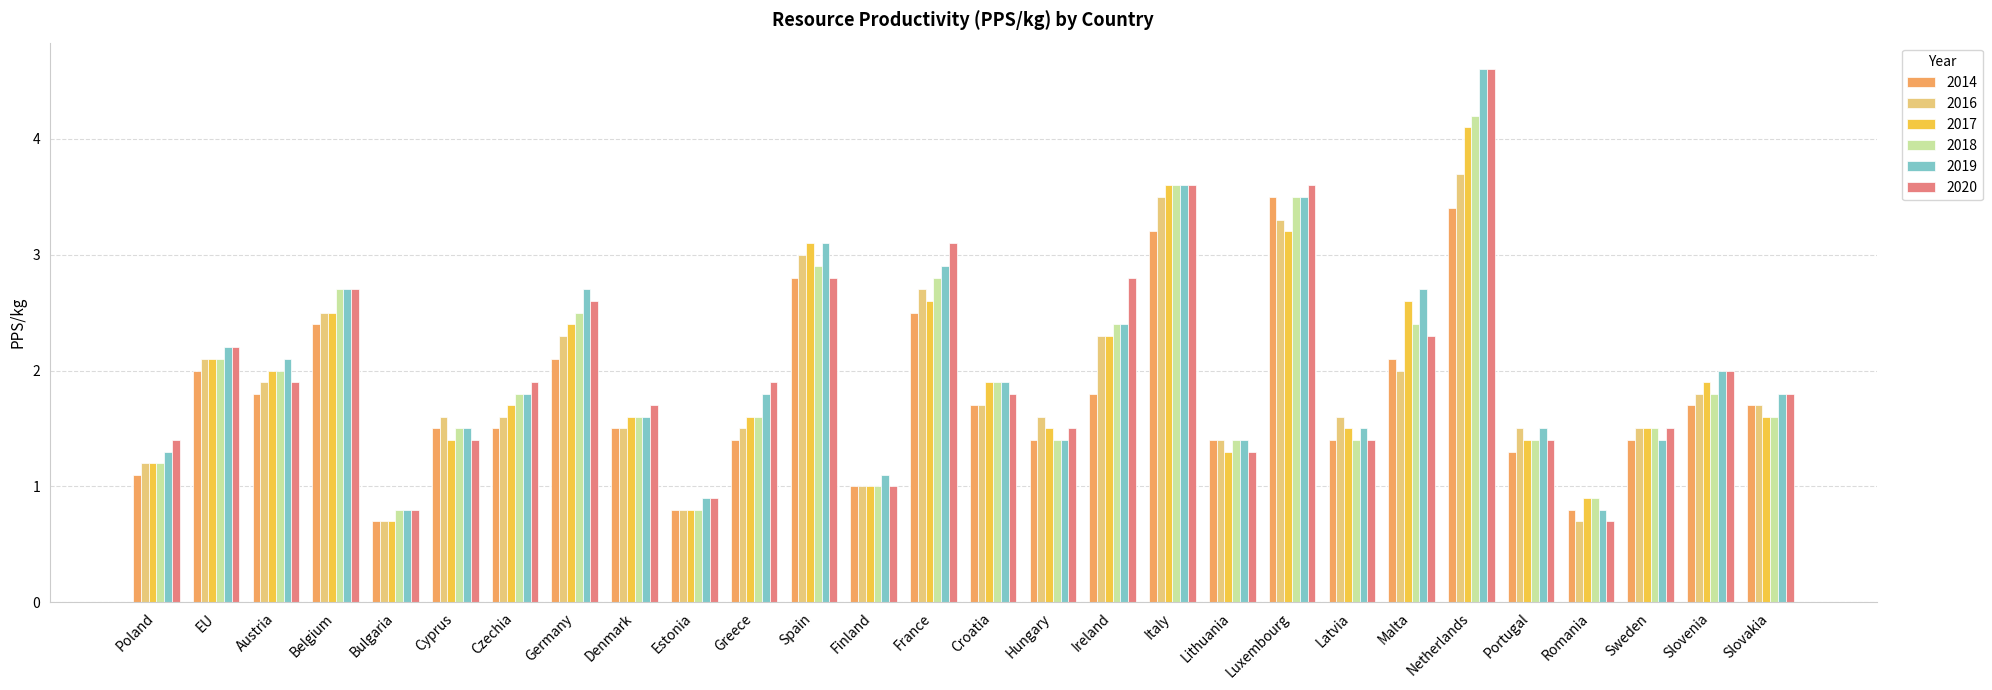

Reading left to right, what are all the values shown in this chart?

2014: 1.1	2.0	1.8	2.4	0.7	1.5	1.5	2.1	1.5	0.8	1.4	2.8	1.0	2.5	1.7	1.4	1.8	3.2	1.4	3.5	1.4	2.1	3.4	1.3	0.8	1.4	1.7	1.7
2016: 1.2	2.1	1.9	2.5	0.7	1.6	1.6	2.3	1.5	0.8	1.5	3.0	1.0	2.7	1.7	1.6	2.3	3.5	1.4	3.3	1.6	2.0	3.7	1.5	0.7	1.5	1.8	1.7
2017: 1.2	2.1	2.0	2.5	0.7	1.4	1.7	2.4	1.6	0.8	1.6	3.1	1.0	2.6	1.9	1.5	2.3	3.6	1.3	3.2	1.5	2.6	4.1	1.4	0.9	1.5	1.9	1.6
2018: 1.2	2.1	2.0	2.7	0.8	1.5	1.8	2.5	1.6	0.8	1.6	2.9	1.0	2.8	1.9	1.4	2.4	3.6	1.4	3.5	1.4	2.4	4.2	1.4	0.9	1.5	1.8	1.6
2019: 1.3	2.2	2.1	2.7	0.8	1.5	1.8	2.7	1.6	0.9	1.8	3.1	1.1	2.9	1.9	1.4	2.4	3.6	1.4	3.5	1.5	2.7	4.6	1.5	0.8	1.4	2.0	1.8
2020: 1.4	2.2	1.9	2.7	0.8	1.4	1.9	2.6	1.7	0.9	1.9	2.8	1.0	3.1	1.8	1.5	2.8	3.6	1.3	3.6	1.4	2.3	4.6	1.4	0.7	1.5	2.0	1.8